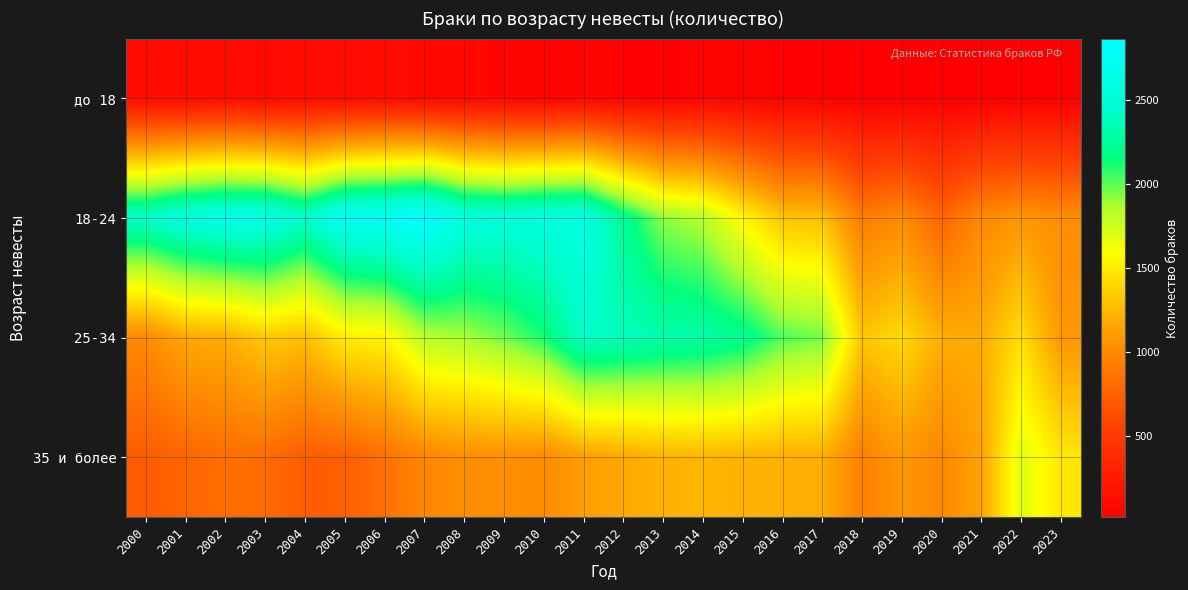

What is the total value across all series at 2015?

5036